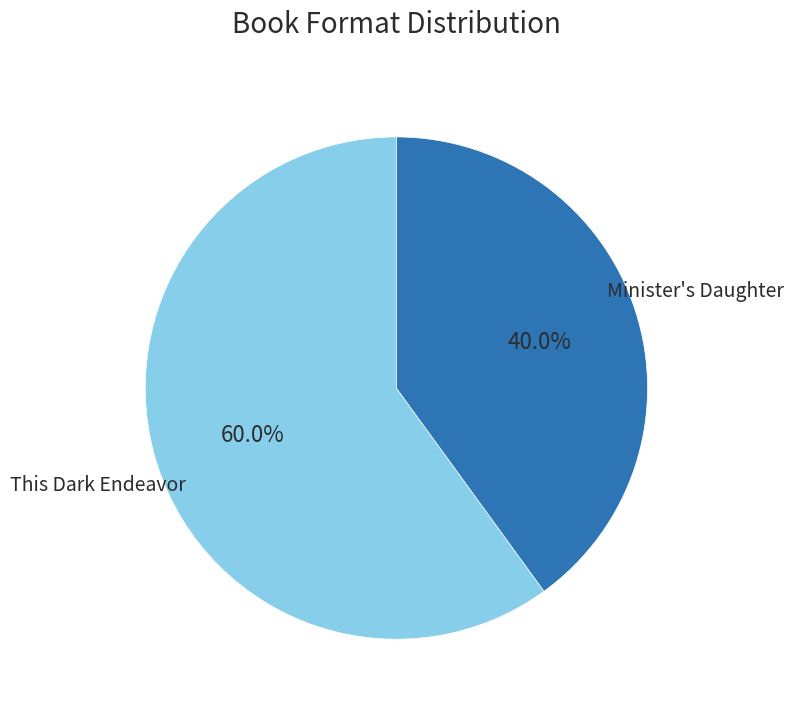

Is there any slice that represents more than half of the pie?

Yes